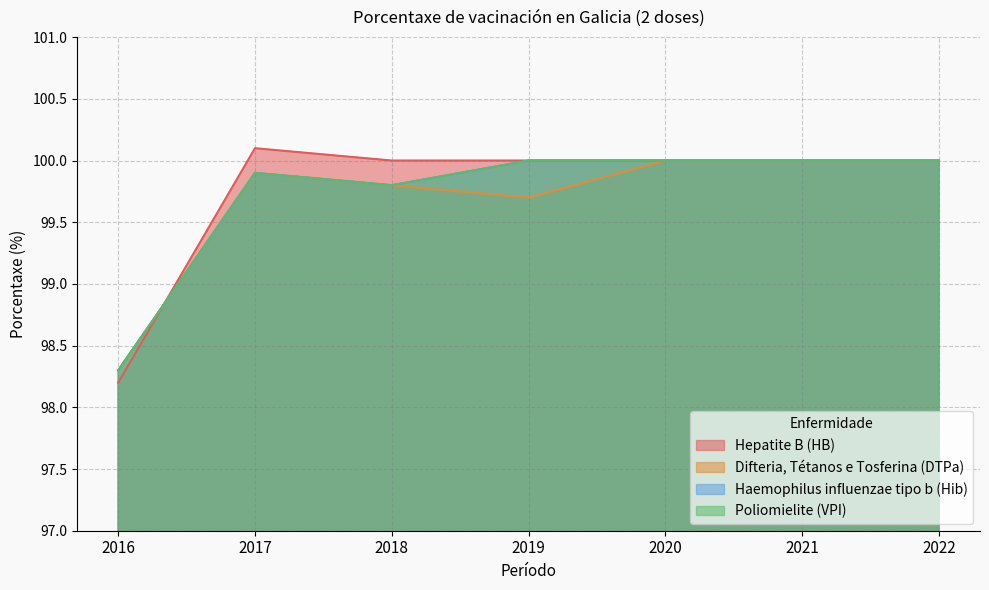

What is the total value across all series at 2017?

399.8